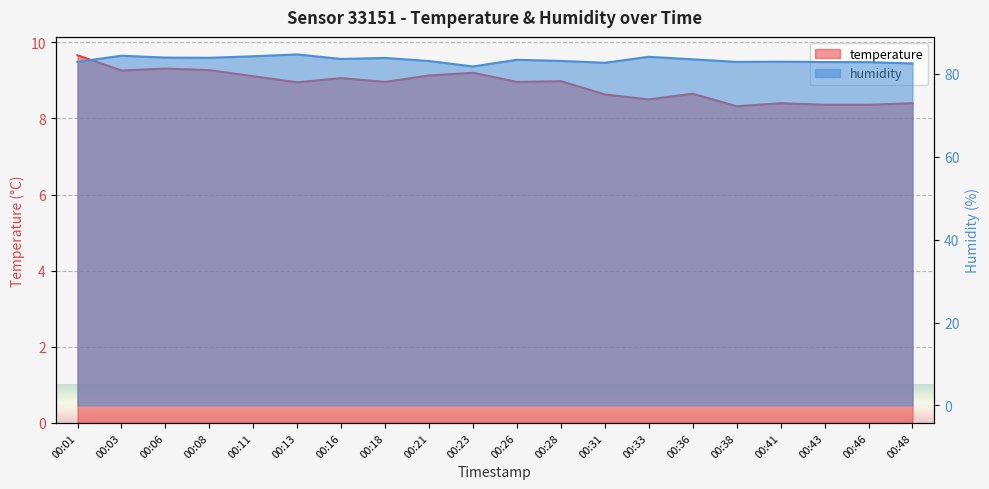

Rank the series by their average value, from lowest to highest.

temperature, humidity